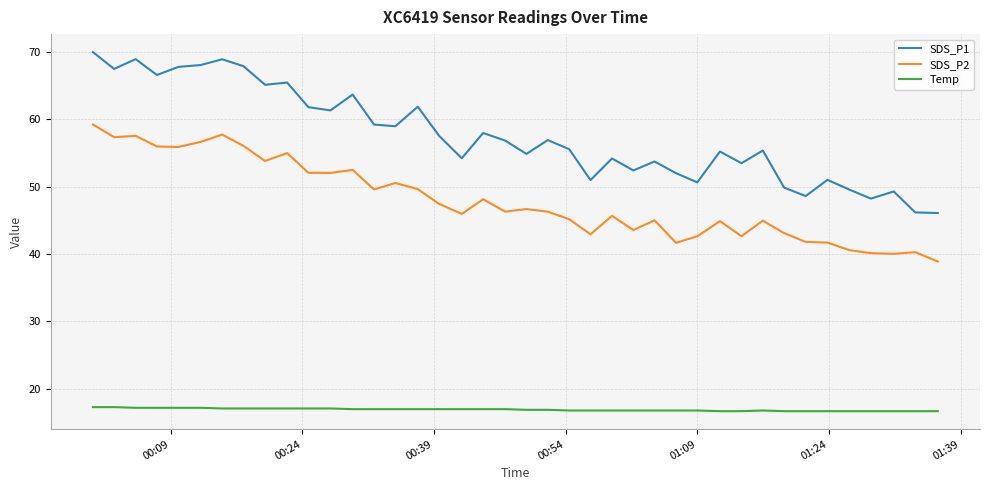

List the series in order of their peak value, lowest first.

Temp, SDS_P2, SDS_P1